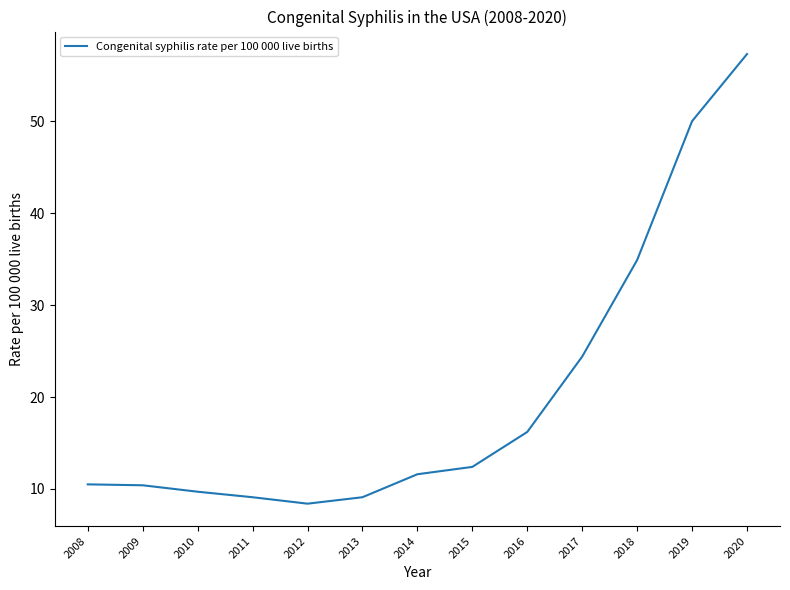

True or false: the data has more than 2 interior local peaks.

False